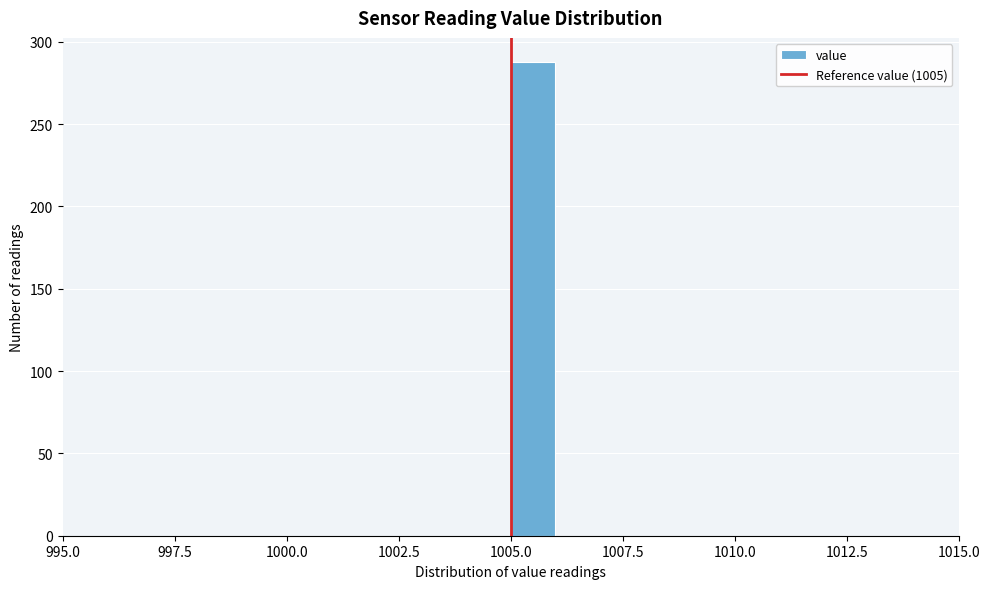

Around what value on the x-axis is the tallest bar? Give the approximate position of its centre, as read against the axis.

1005.5